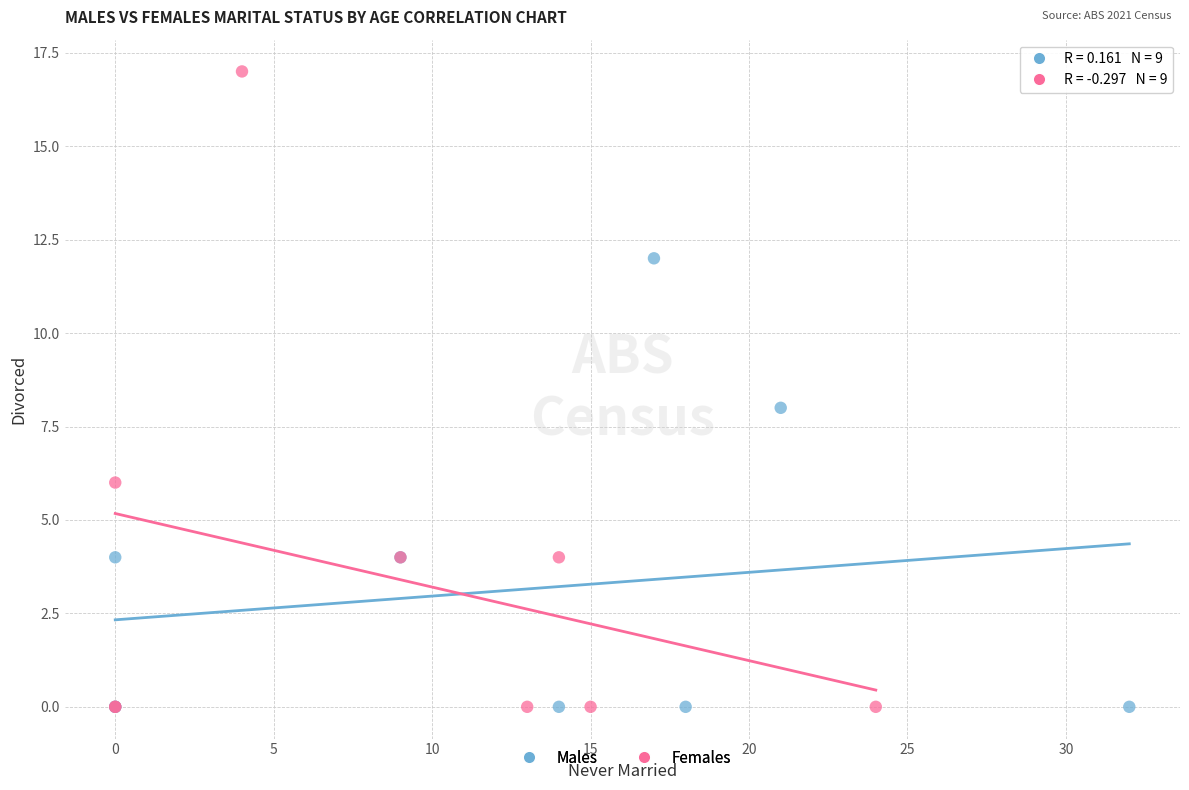

Which series contains the highest Y value?

Females